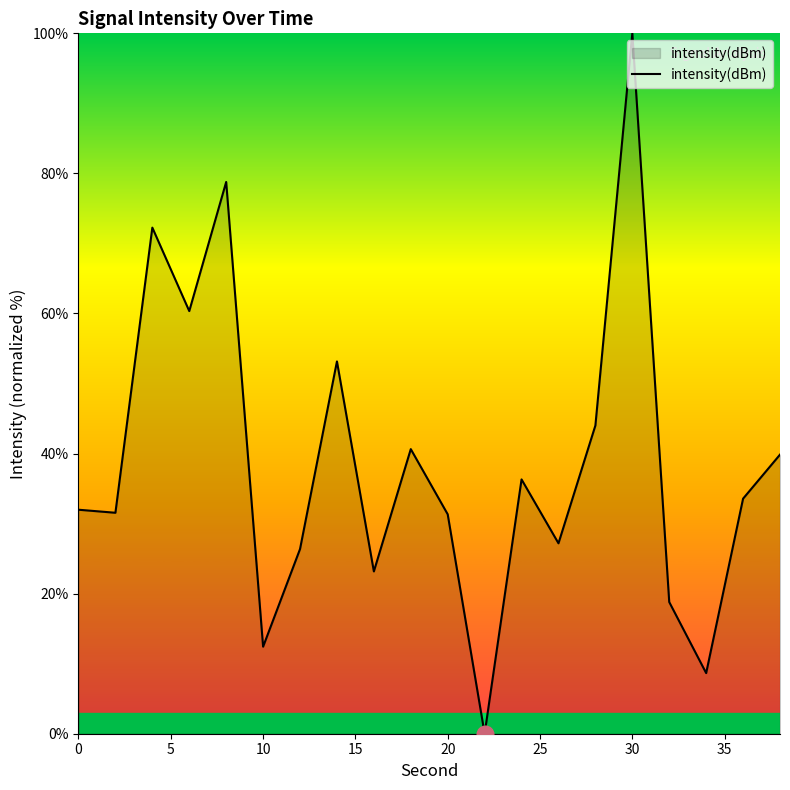

What is the maximum value shown in the chart?

100.0